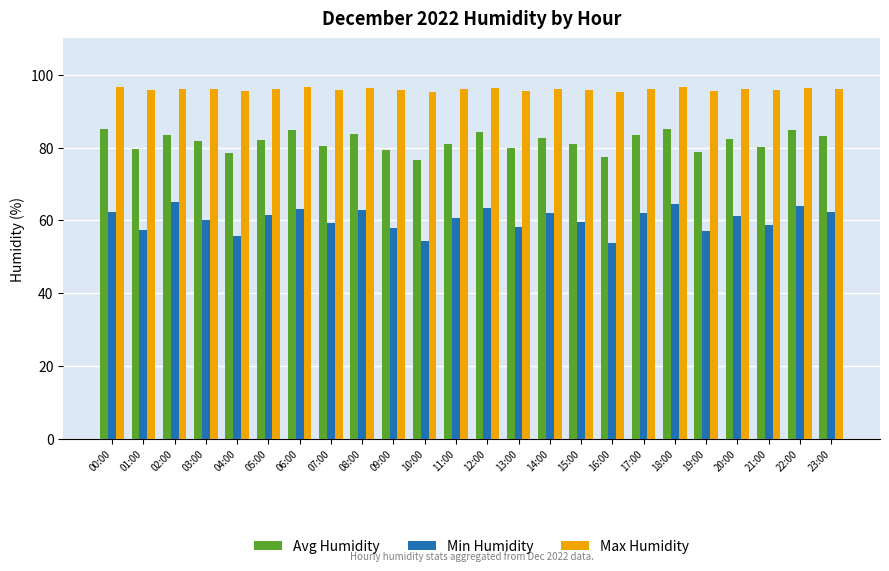

What is the label of the 23rd bar from the right?

01:00